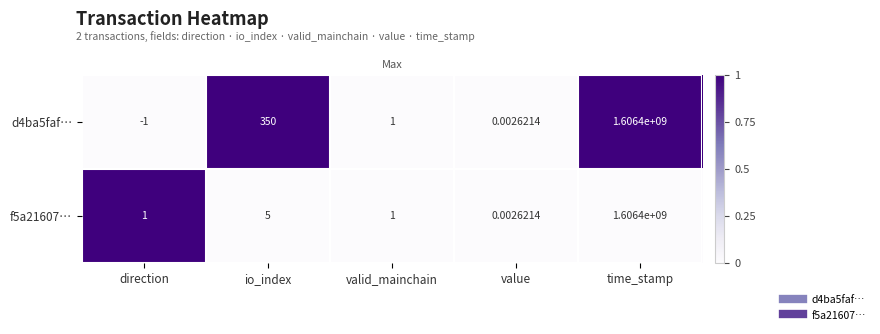

Which label corresponds to the smallest value in the chart?

direction